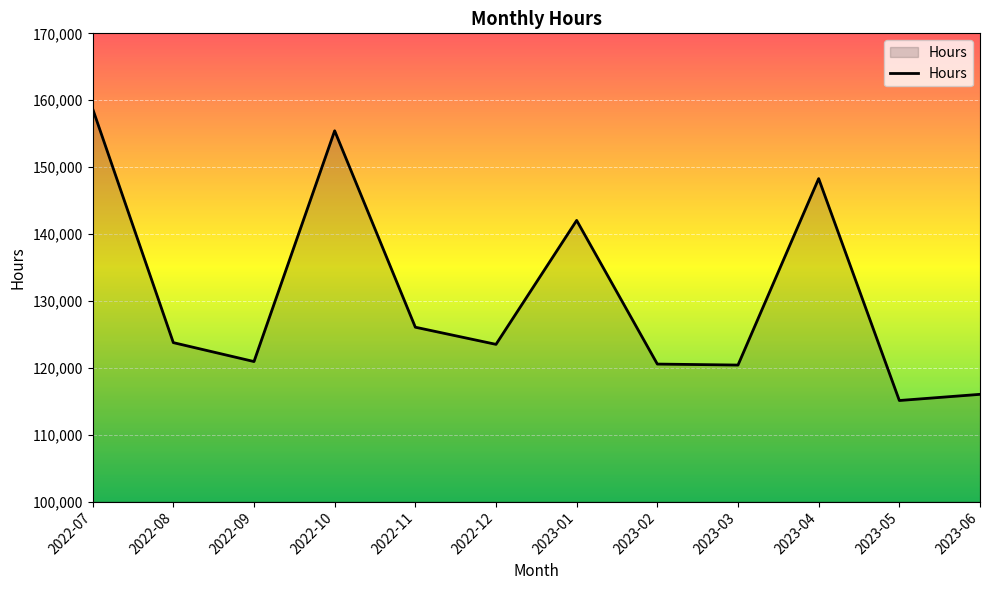

How many values exceed 123762?

6